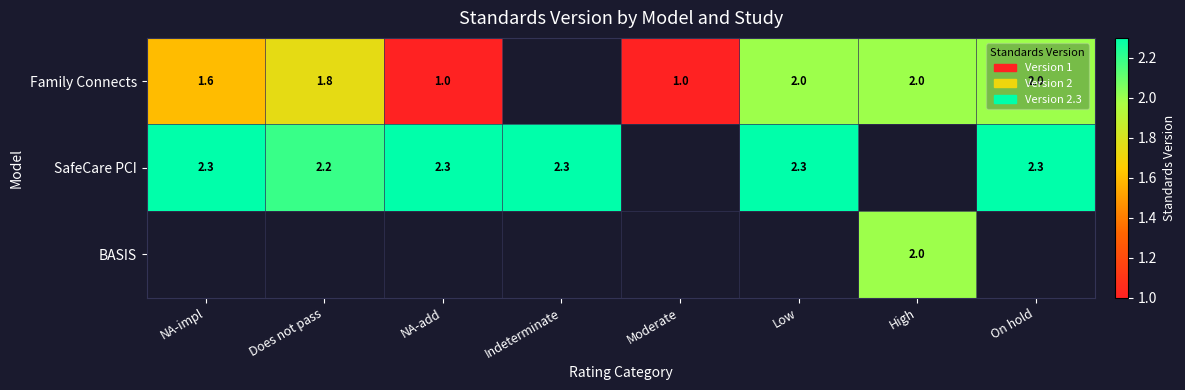

Is it true that Family Connects equals 2.0 at Low?

True